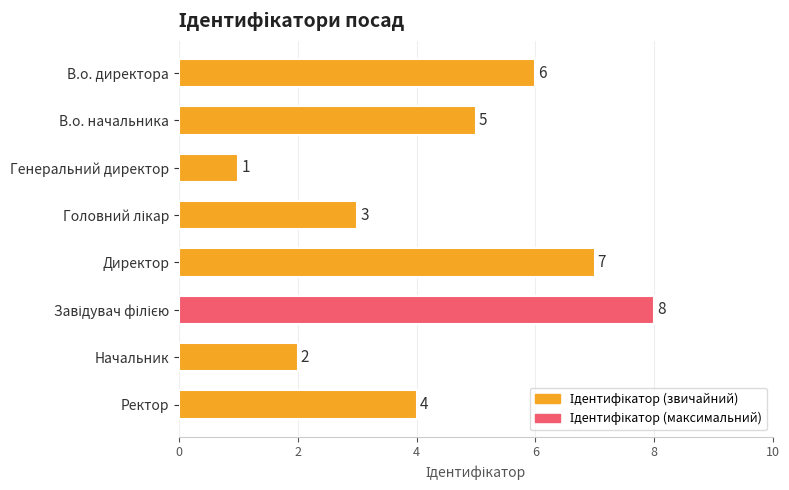

Approximately how many times larger is the value at Директор compared to Генеральний директор?

7.0